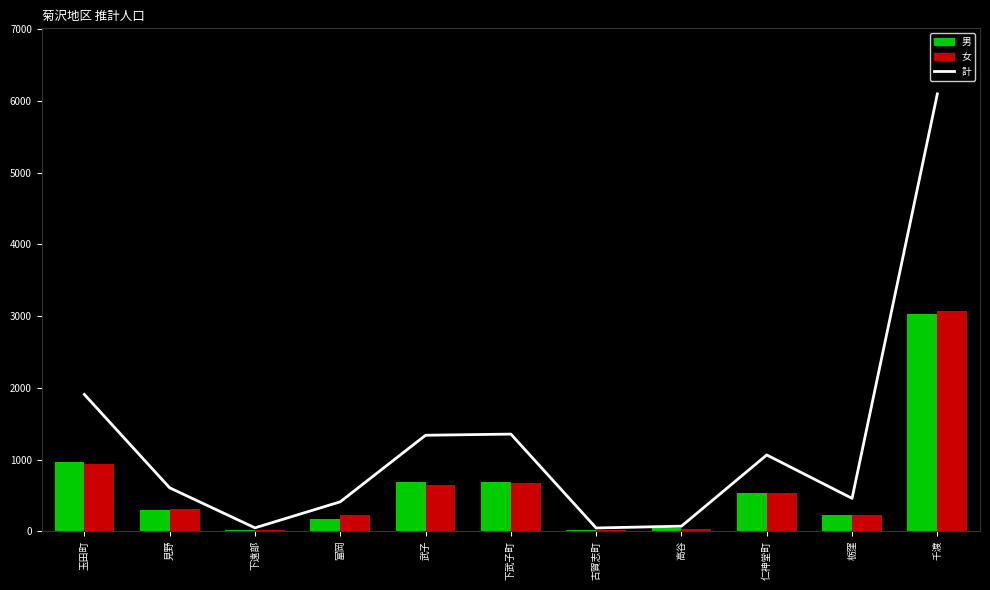

Reading left to right, extract all data points from this chart.

計: 玉田町=1908	見野=606	下遠部=48	富岡=411	武子=1339	下武子町=1355	古賀志町=46	高谷=71	仁神堂町=1064	栃窪=459	千渡=6098
男: 玉田町=971	見野=302	下遠部=24	富岡=178	武子=693	下武子町=683	古賀志町=22	高谷=40	仁神堂町=527	栃窪=231	千渡=3024
女: 玉田町=937	見野=304	下遠部=24	富岡=233	武子=646	下武子町=672	古賀志町=24	高谷=31	仁神堂町=537	栃窪=228	千渡=3074